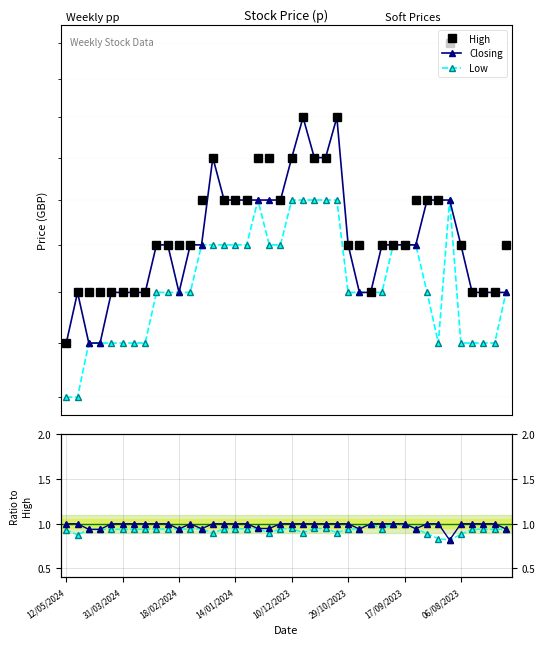

Count the Low values in the range 0 to 1.

40